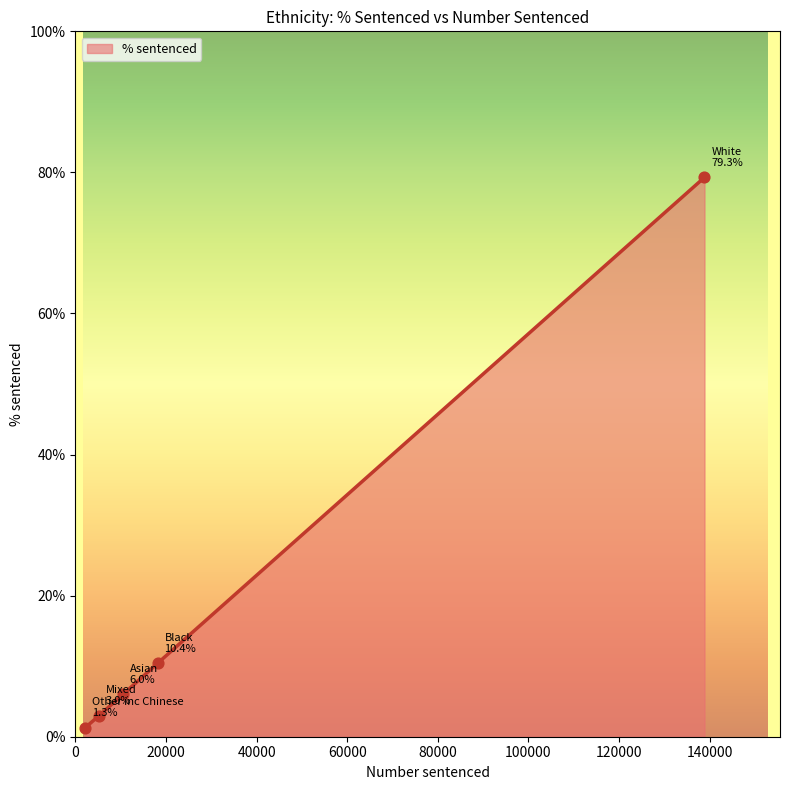

What is the greatest value displayed?

79.3